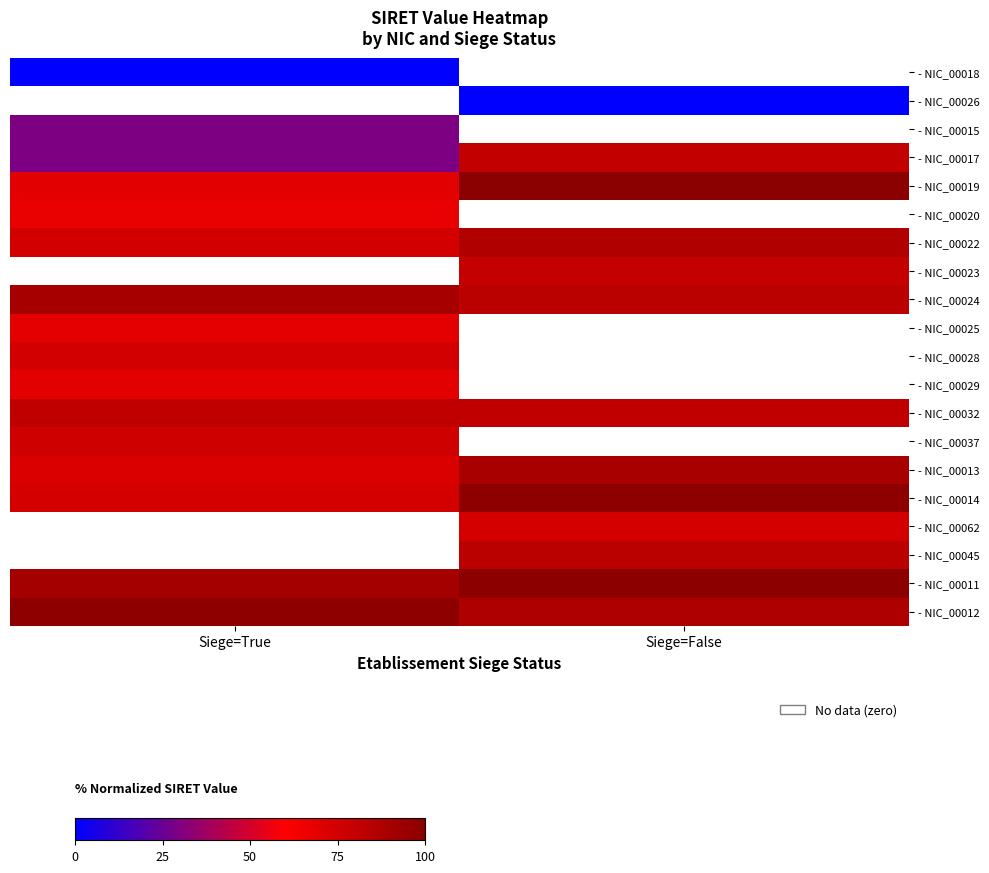

True or false: - NIC_00029 has a value of 69.5 at Siege=True.

True